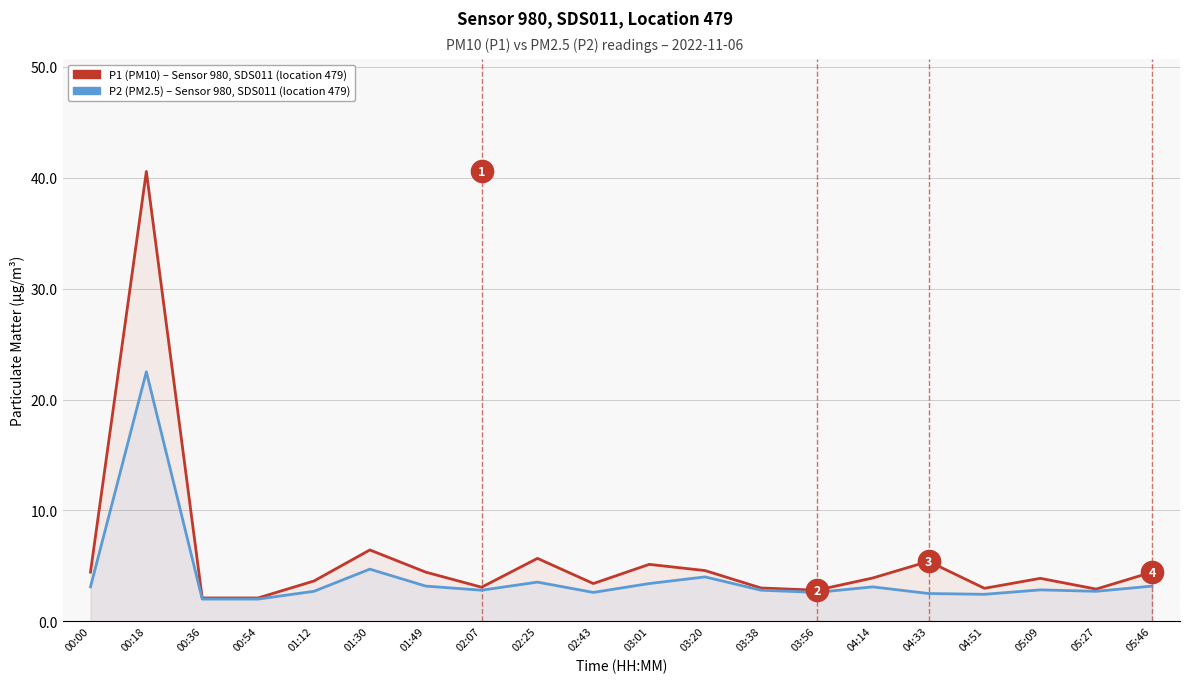

Rank the series at 03:38 from lowest to highest value.

P2 (PM2.5) – HPI-style average, Sensor 980, P1 (PM10) – Sensor 980, SDS011, Location 479